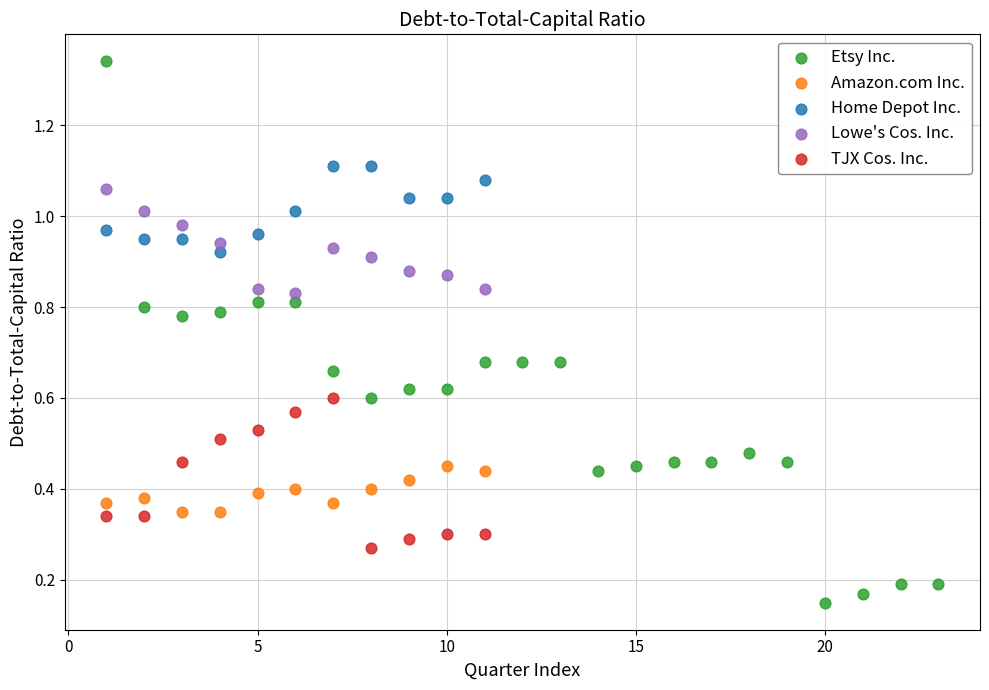

Which series has the largest Y range (max minus min)?

Etsy Inc.